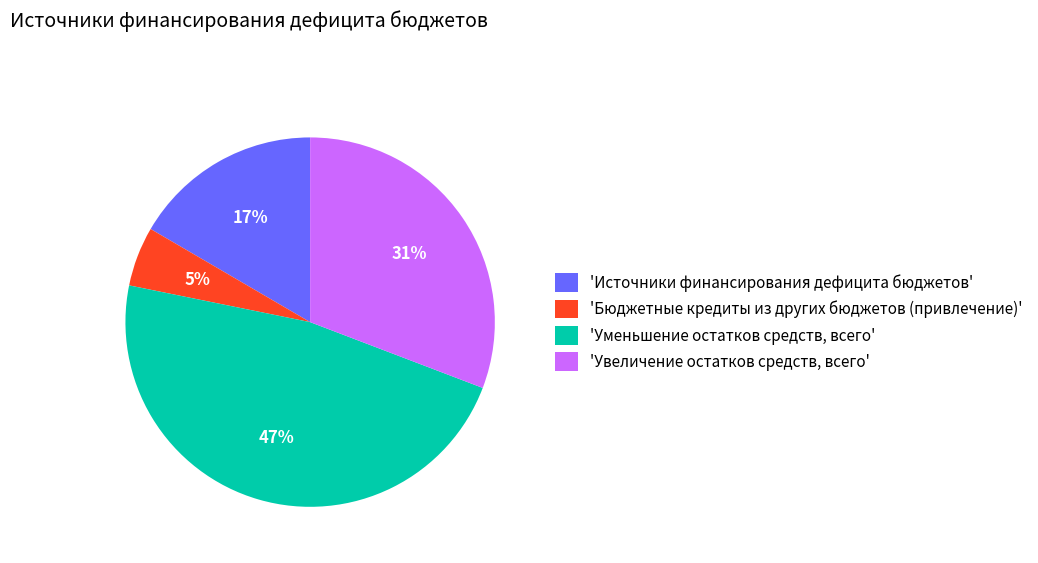

Rank the categories by value from lowest to highest.

'Бюджетные кредиты из других бюджетов (привлечение)', 'Источники финансирования дефицита бюджетов', 'Увеличение остатков средств, всего', 'Уменьшение остатков средств, всего'